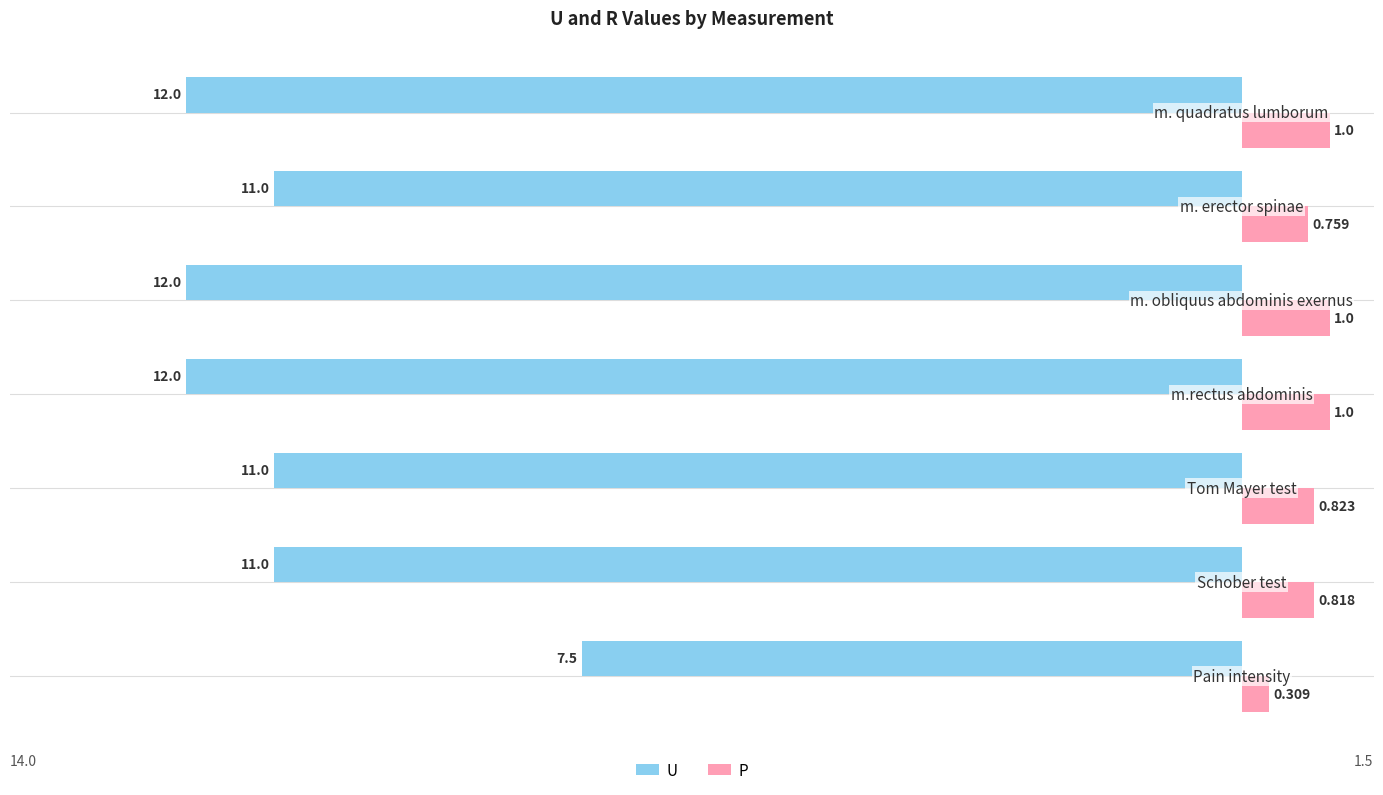

What are all the series names shown in the legend?

U, Р